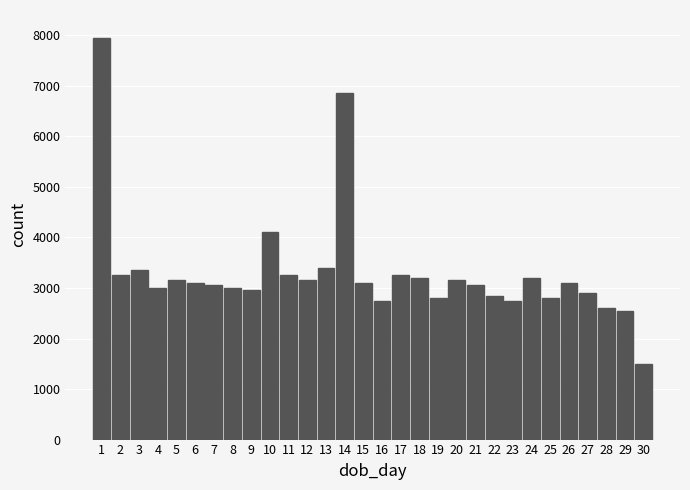

Reading right to left, list all the values displayed in this chart.

1500	2550	2600	2900	3100	2800	3200	2750	2850	3050	3150	2800	3200	3250	2750	3100	6850	3400	3150	3250	4100	2950	3000	3050	3100	3150	3000	3350	3250	7950